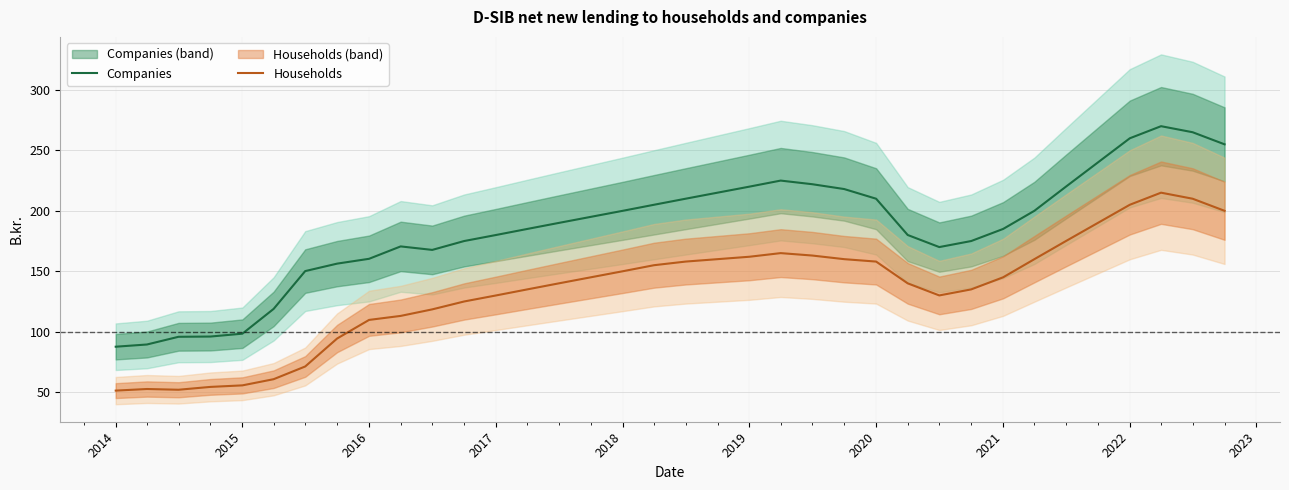

What is the difference between the maximum and minimum values in the Households series?

163.7